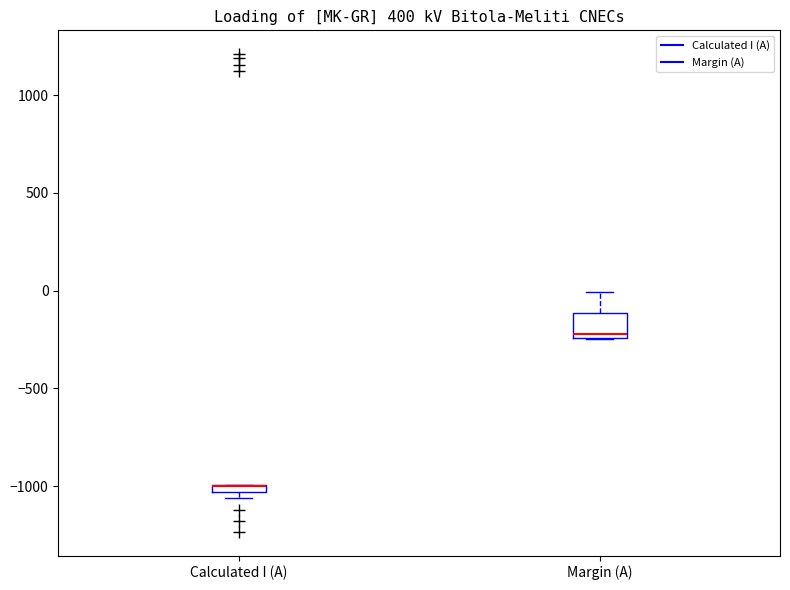

Where is the lower edge of the box for Margin (A) on the y-axis? The values are not printed on the chart, so give them approximately, as read against the axis.

-250